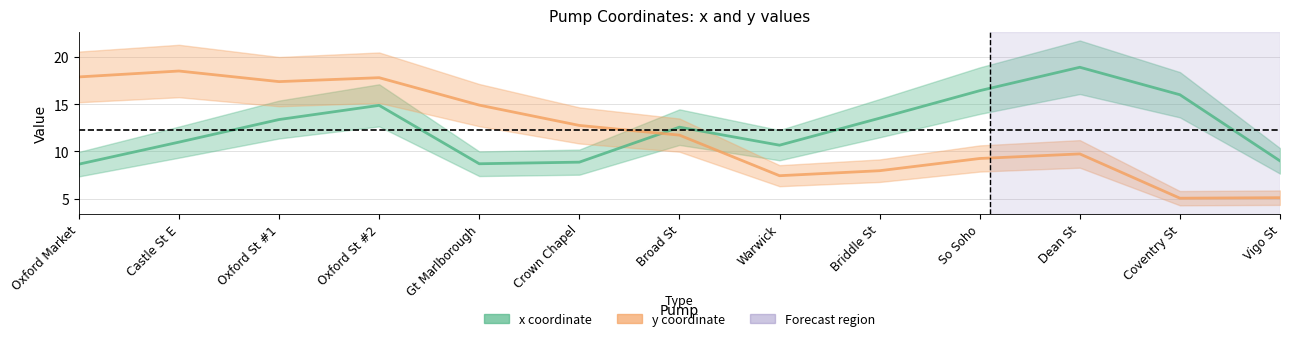

How many times do x coordinate and y coordinate cross each other?

1